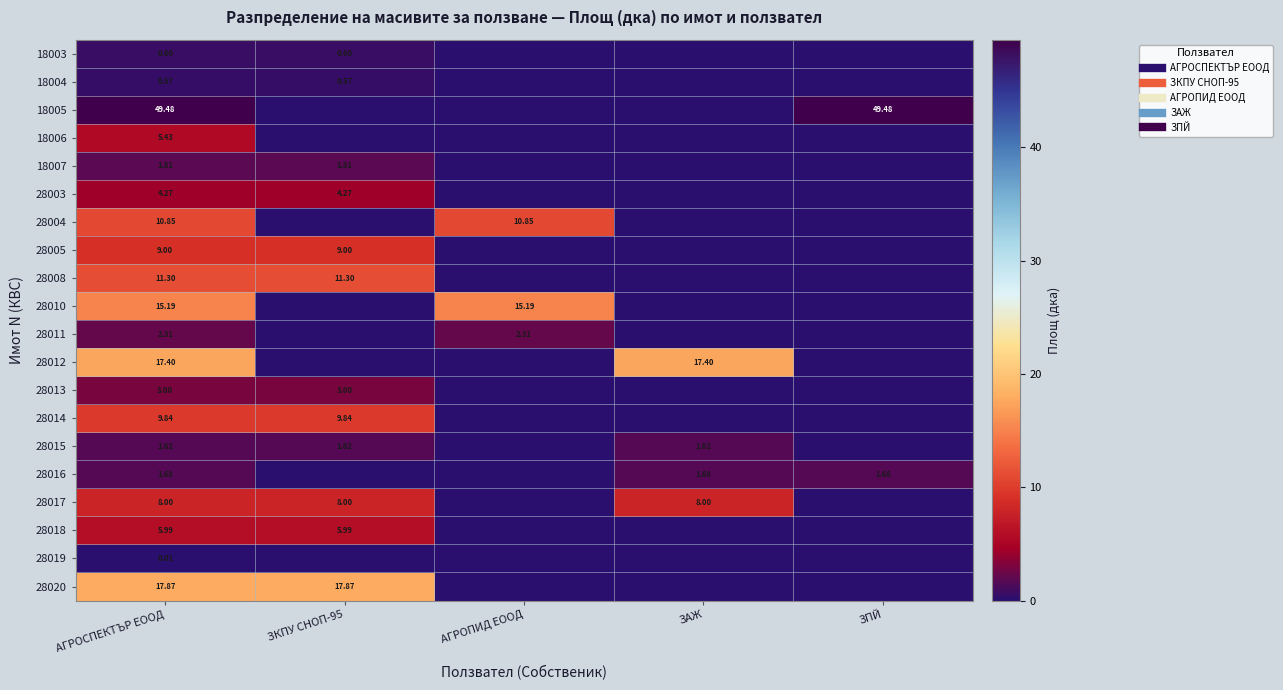

What is the sum of all 28010 values?

30.4